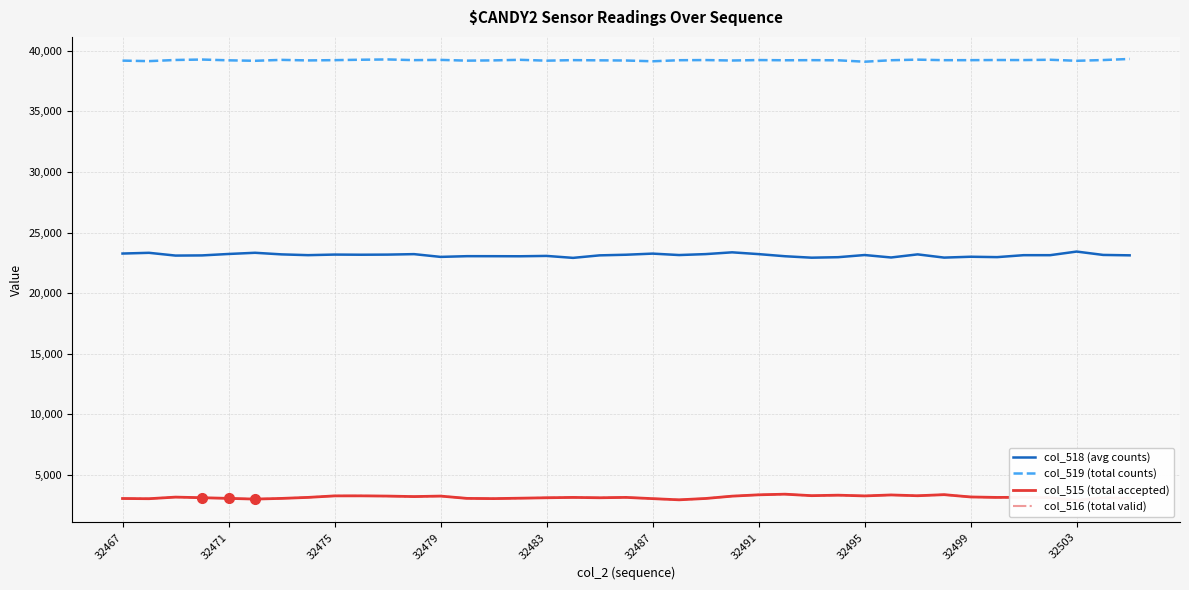

The col_519 (total counts) series shows 63640 at 32467. True or false?

False